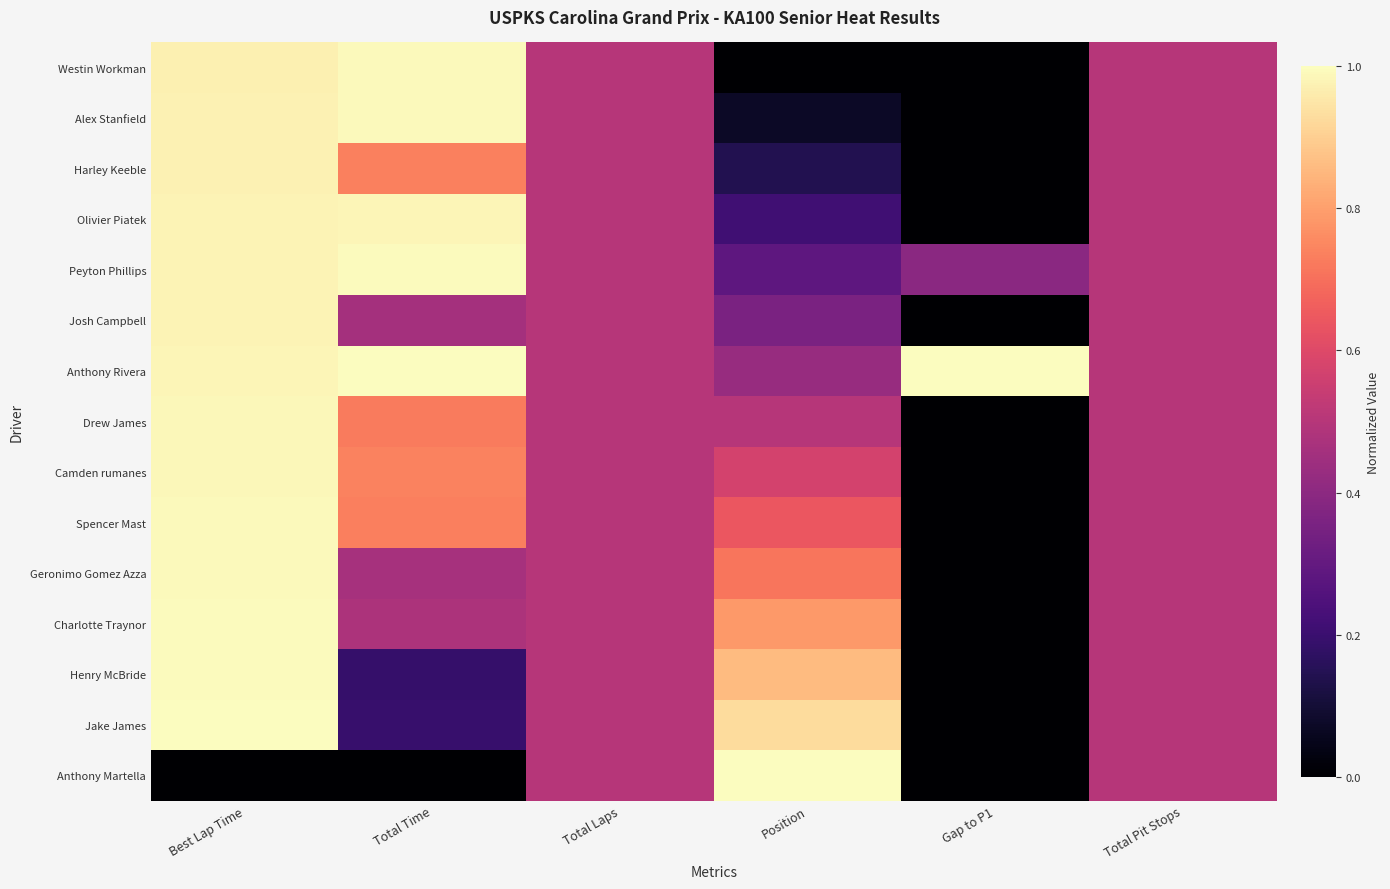

At how many categories does at least one series exceed 0?

6